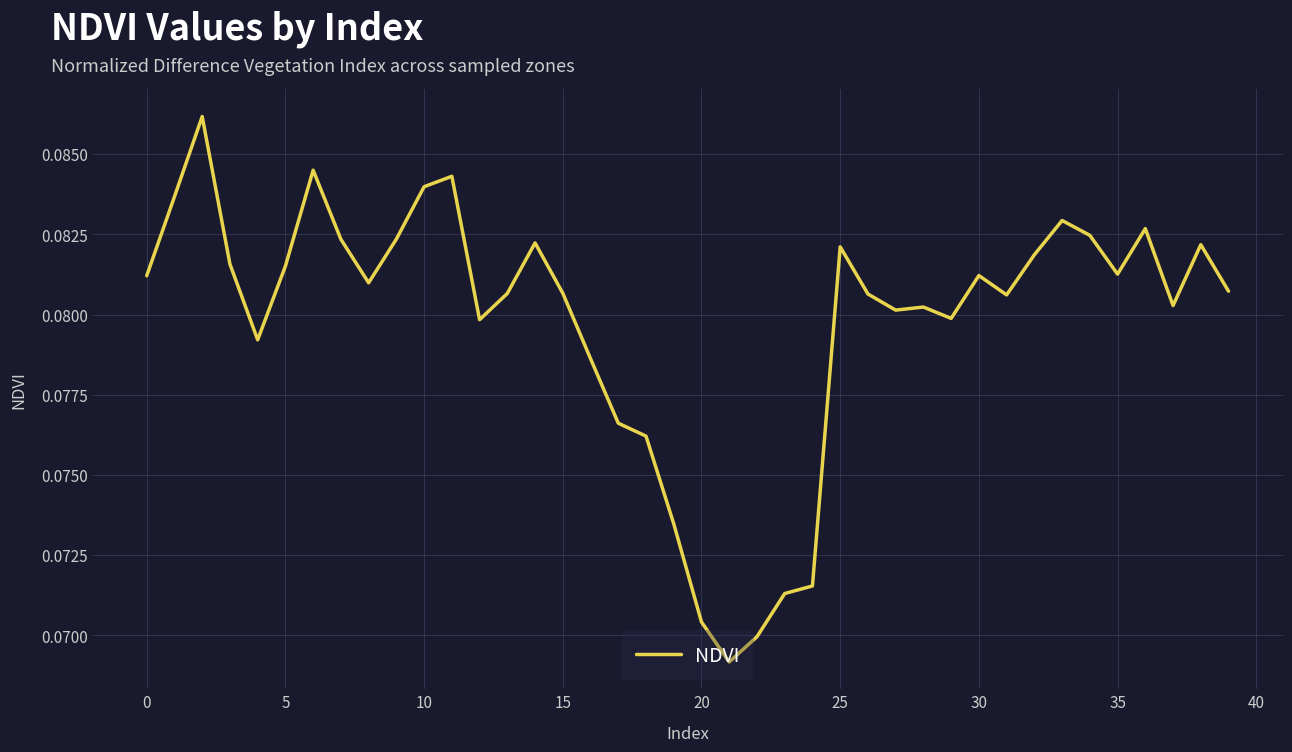

Which has a higher value, 10 or 25?

10